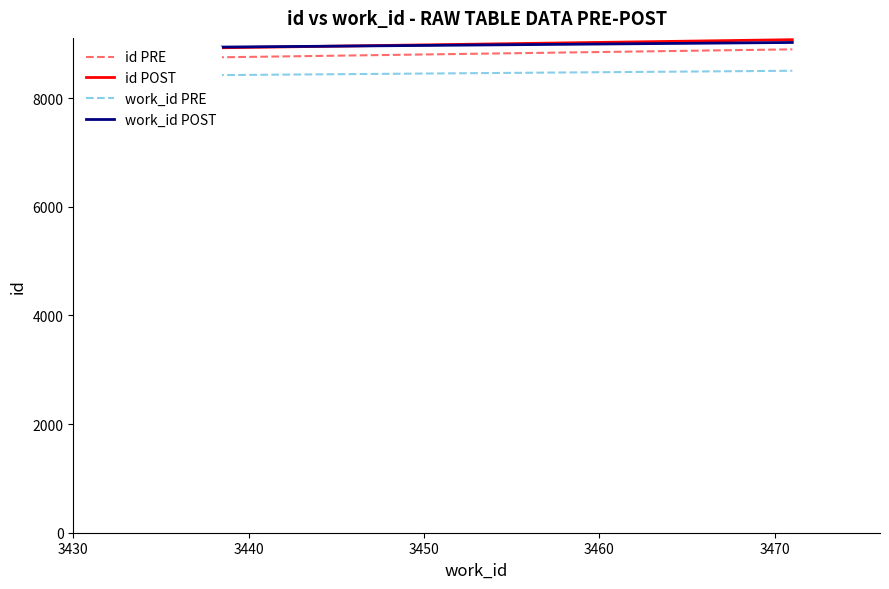

How many lines are shown in the chart?

4